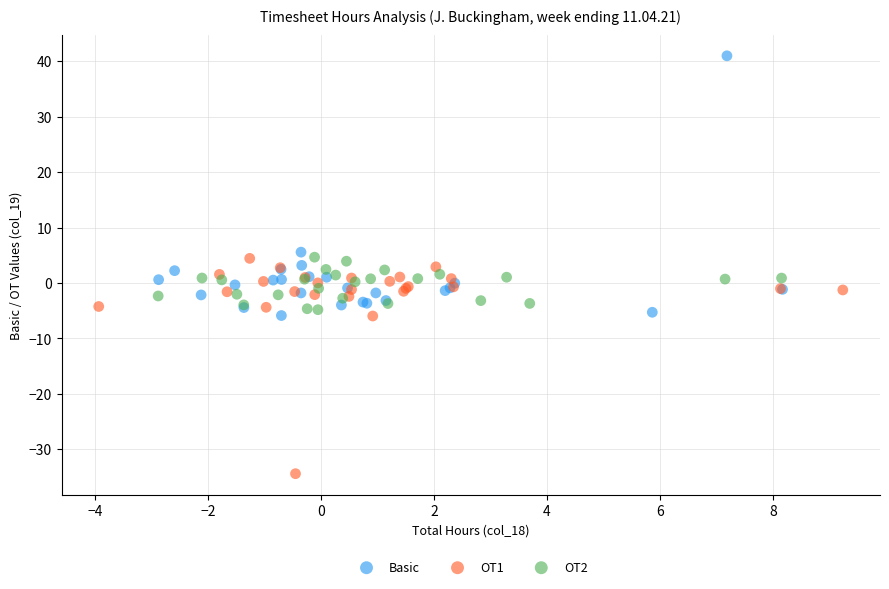

Which series has the widest spread of Y values?

Basic